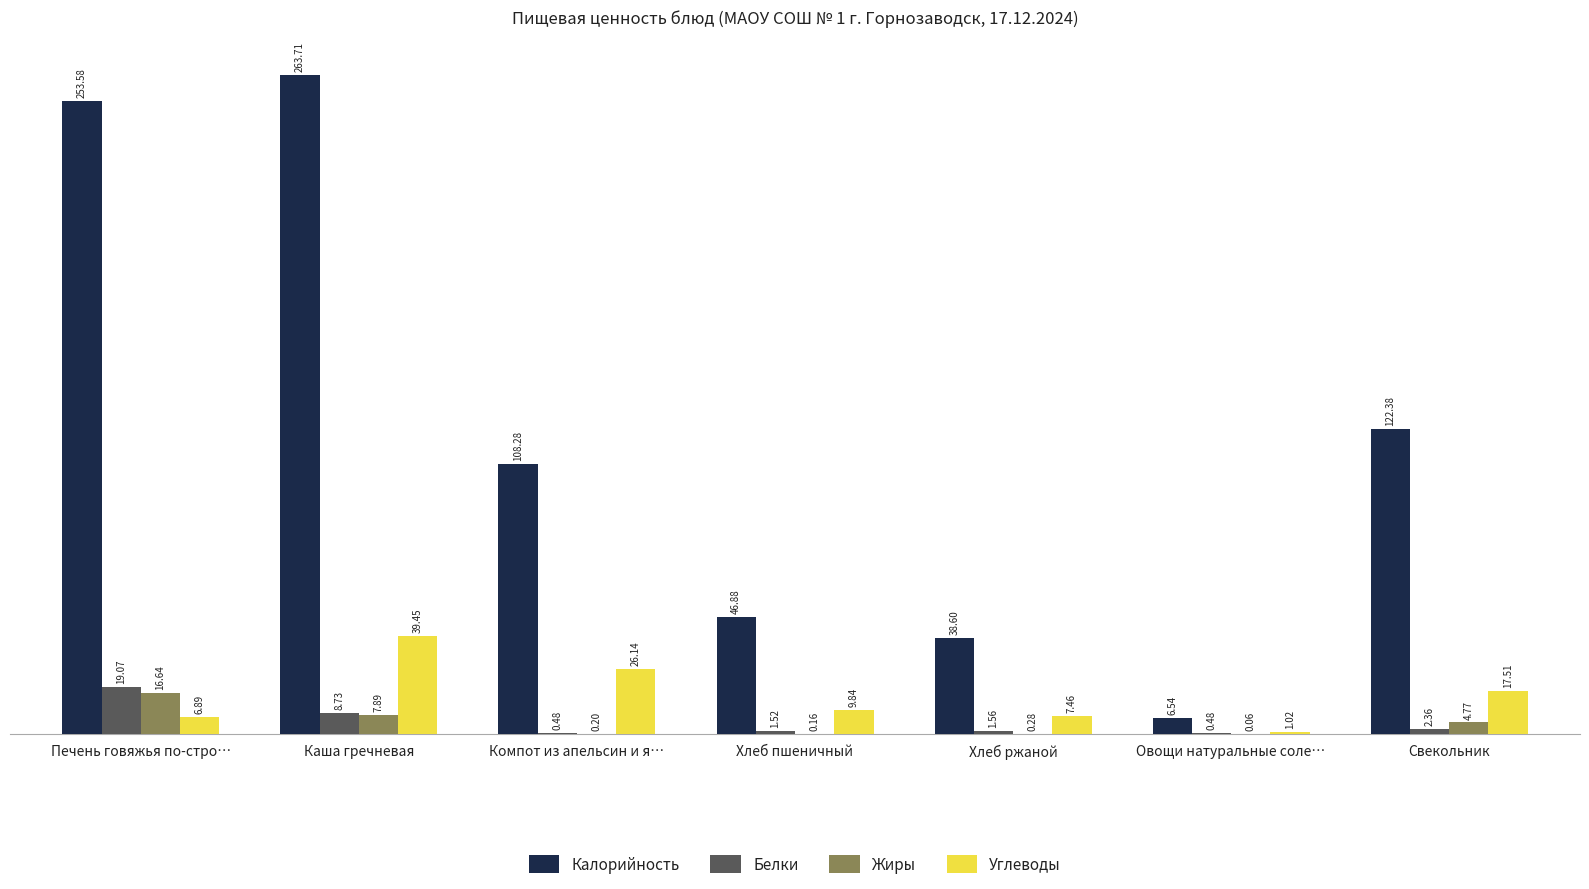

Is the value of Белки at Печень говяжья по-стро… greater than the value of Калорийность at Печень говяжья по-стро…?

No